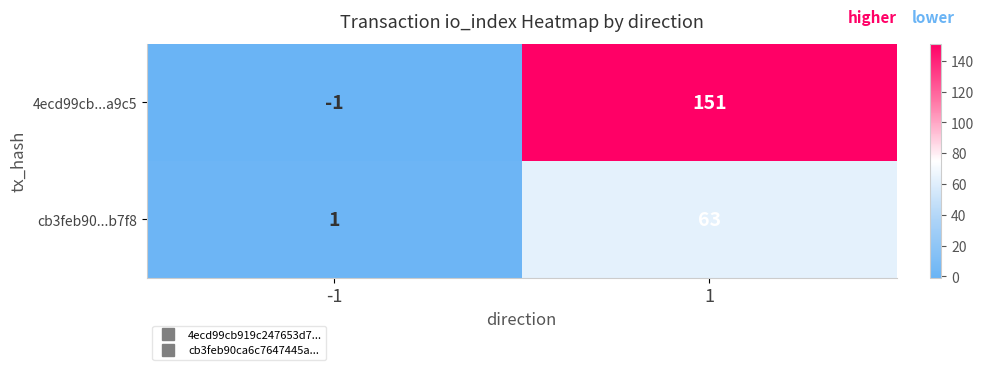

At -1, list the series in order from largest to smallest.

cb3feb90...b7f8, 4ecd99cb...a9c5